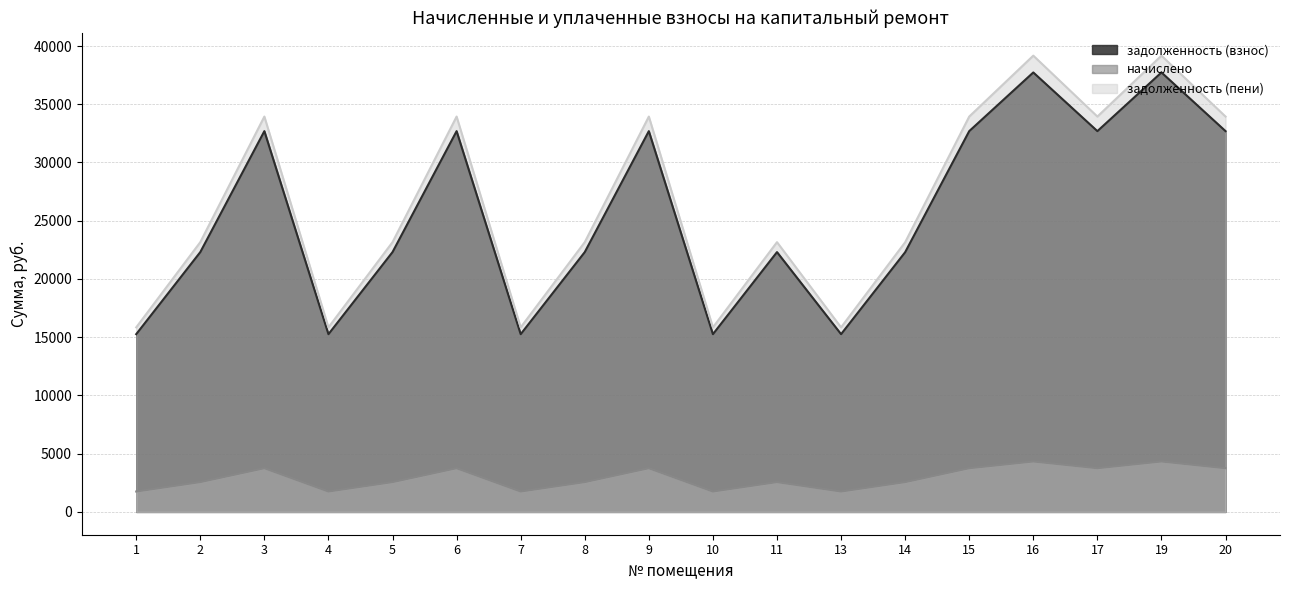

What is the sum of all начислено values?

52714.8